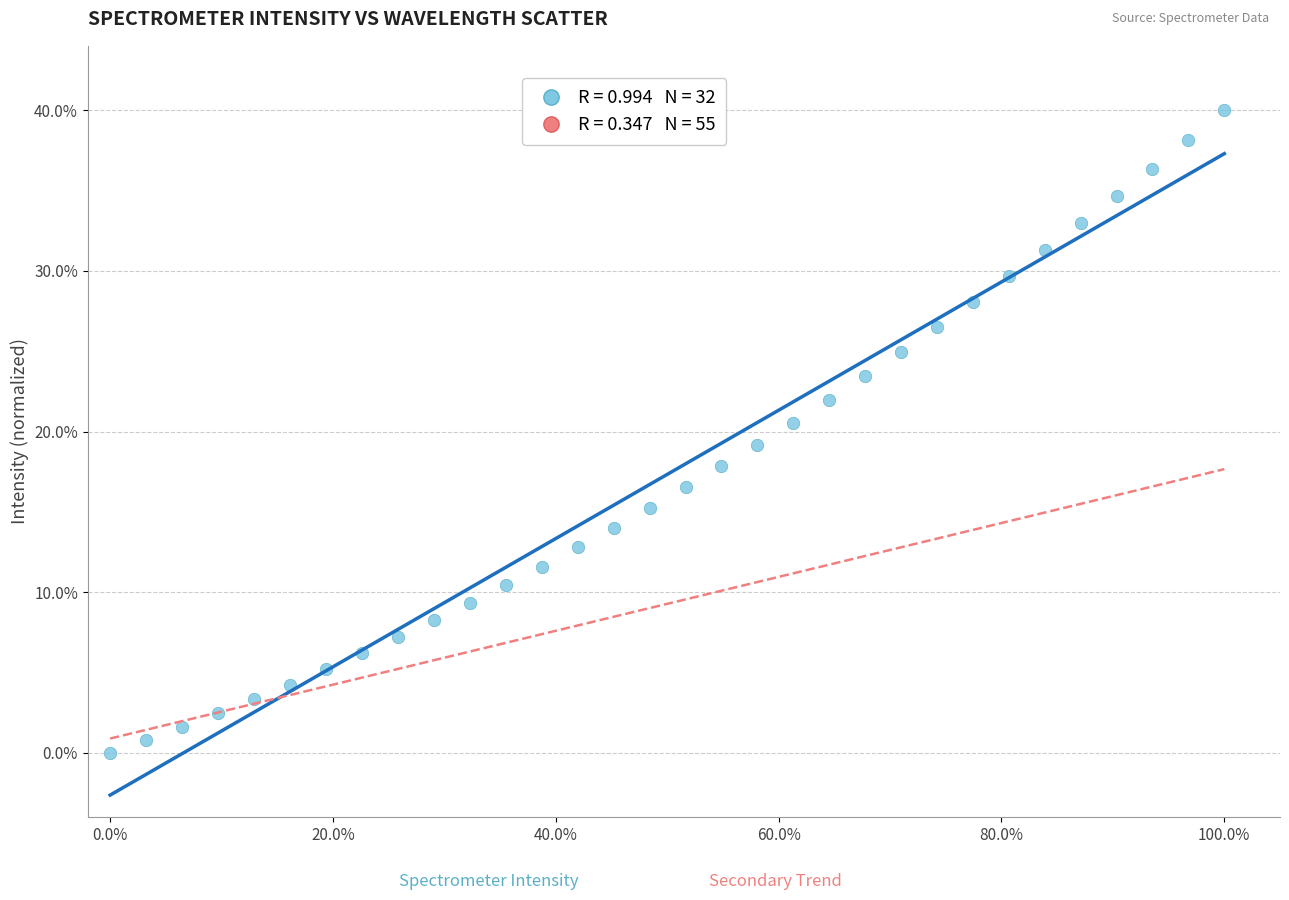

What is the range of Y values (max minus min)?

40.0